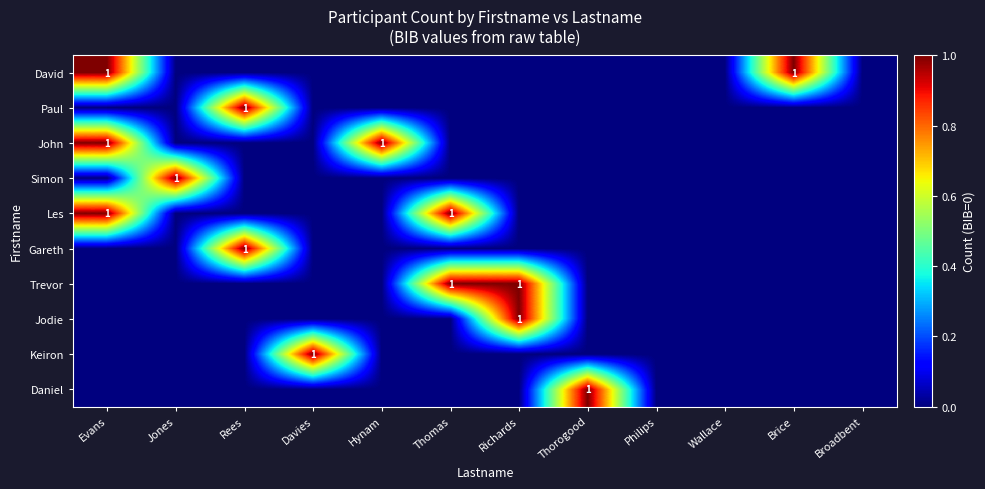

True or false: David has a value of 1 at Evans.

True